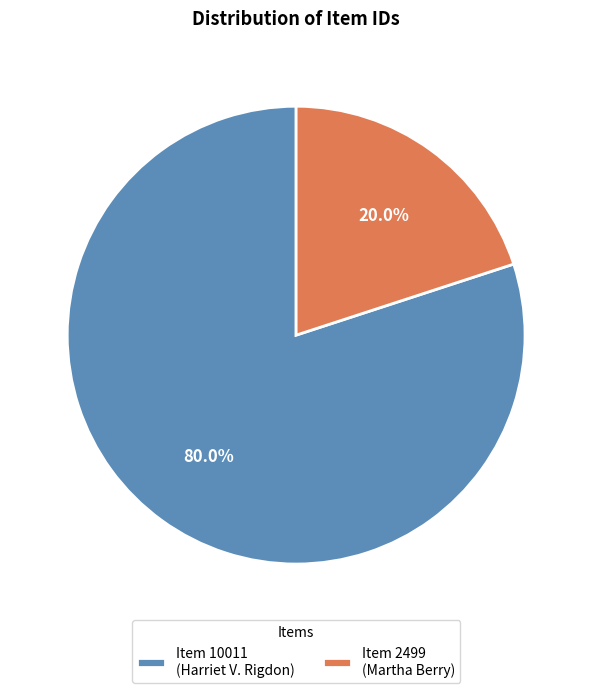

What portion of the pie excludes Item 10011 (Harriet V. Rigdon)?

20.0%